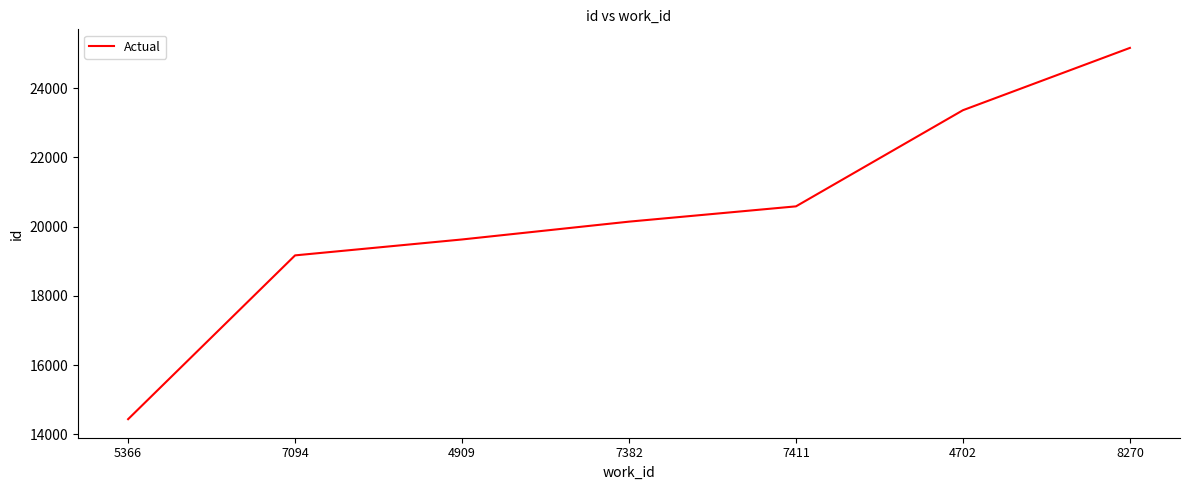

Rank the categories by value from highest to lowest.

8270, 4702, 7411, 7382, 4909, 7094, 5366